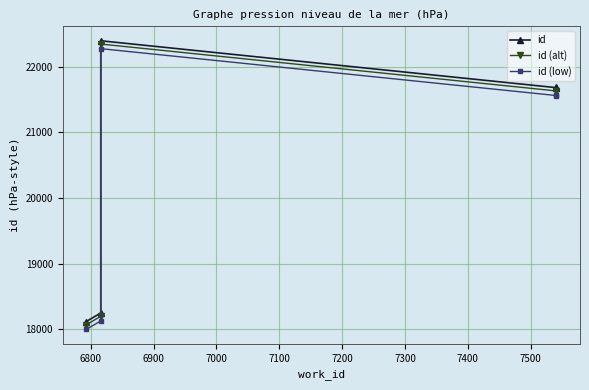

What are all the series names shown in the legend?

id, id (alt), id (low)